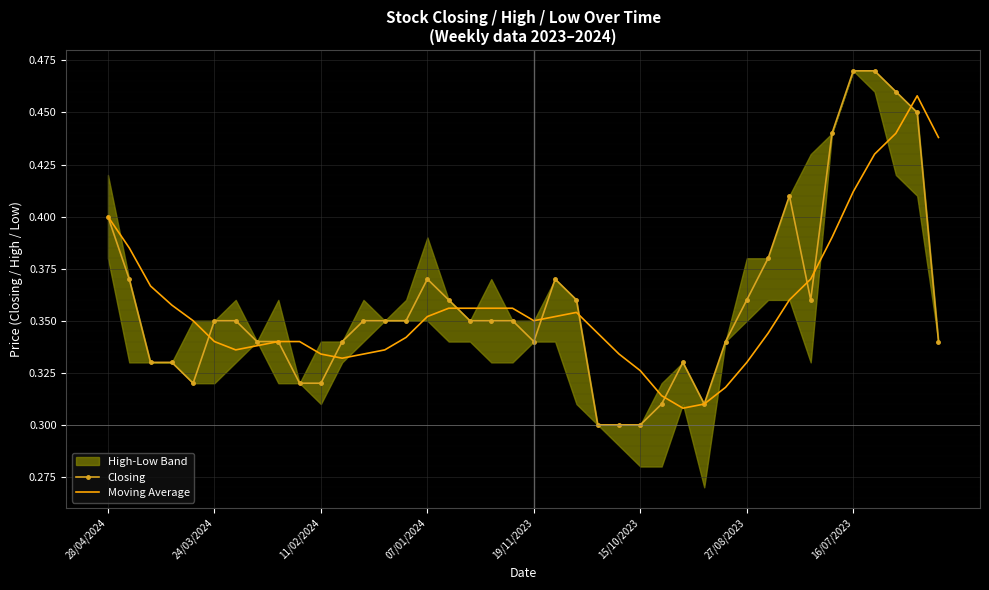

What is the minimum value for Moving Average?

0.3